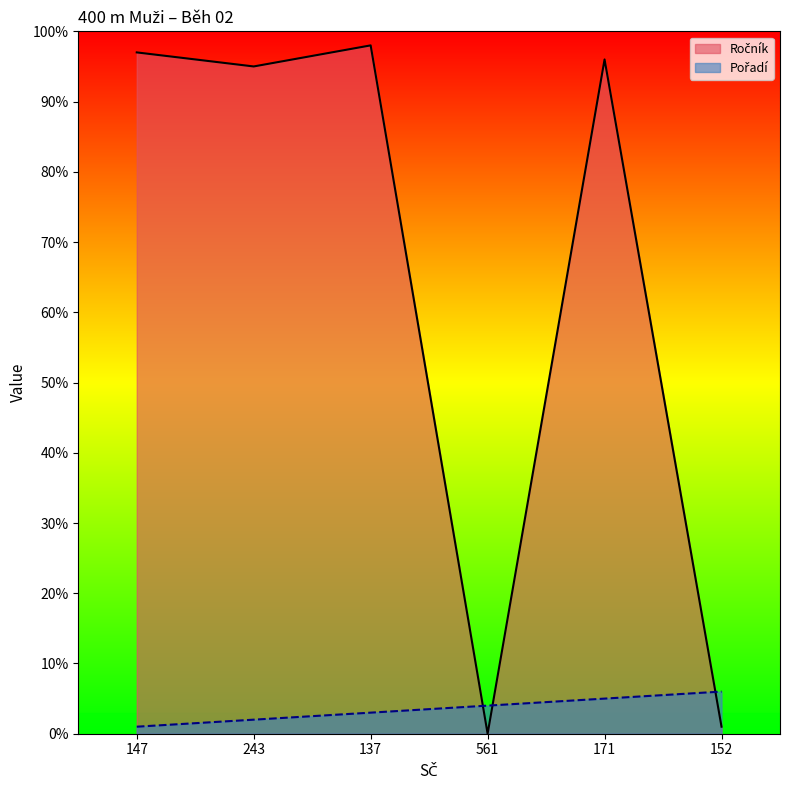

At which label does Ročník reach its minimum?

561